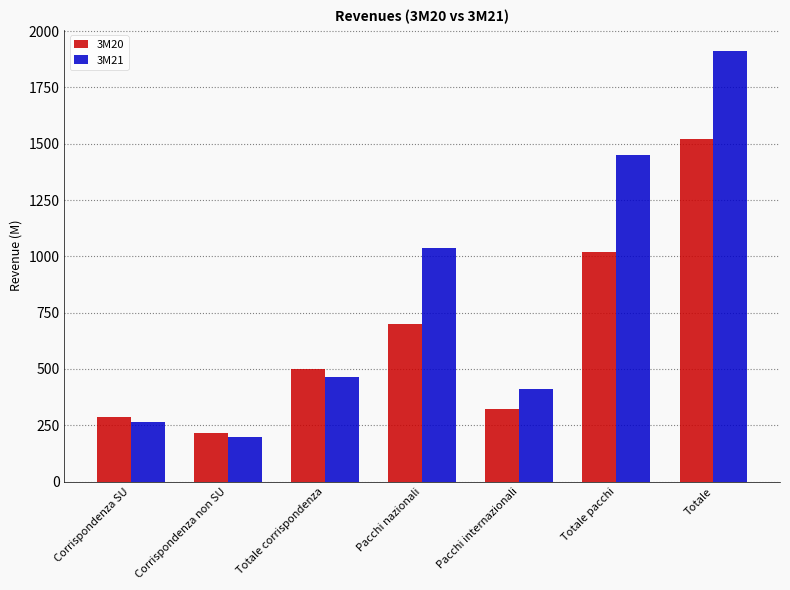

How many bars are there in each group?

2